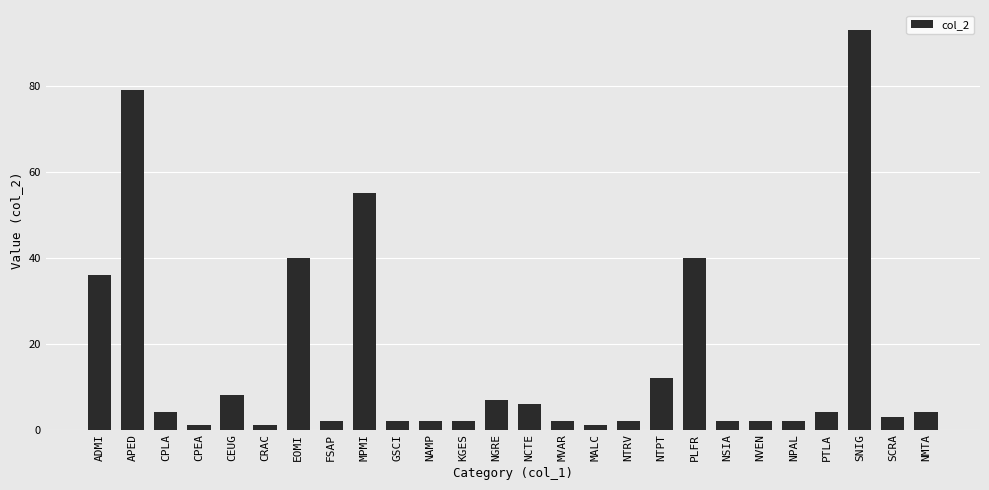

The value at SNIG is 48. True or false?

False